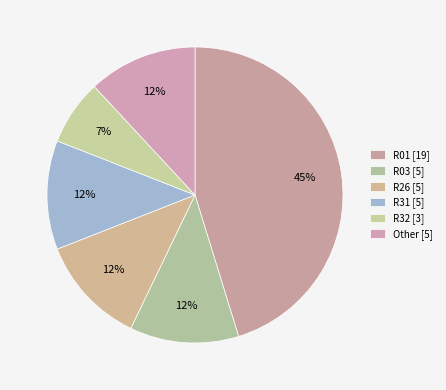

Which category has the biggest portion of the pie?

R01